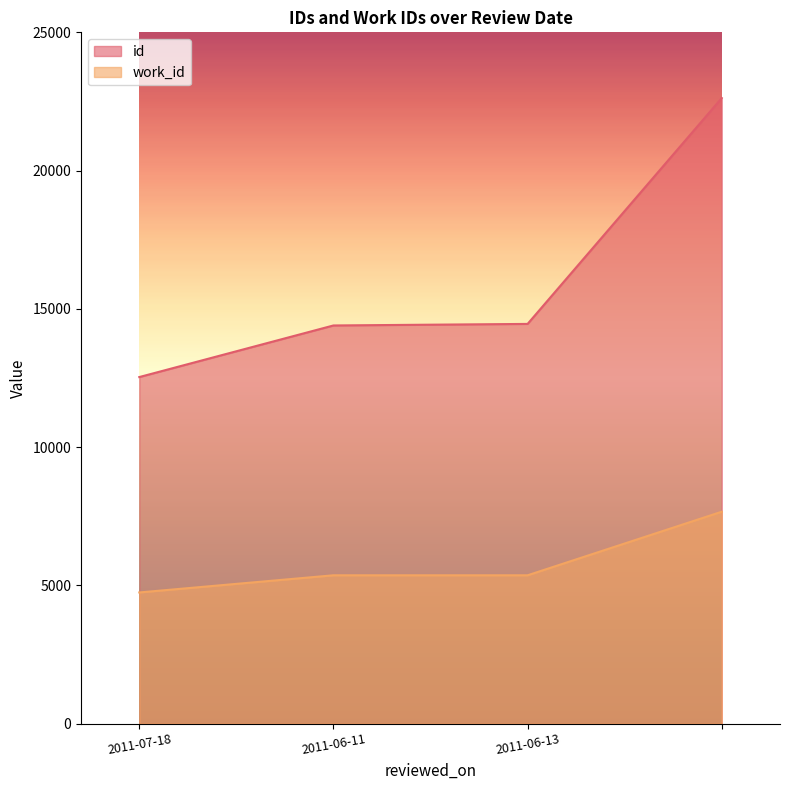

True or false: work_id and id cross at least once.

False